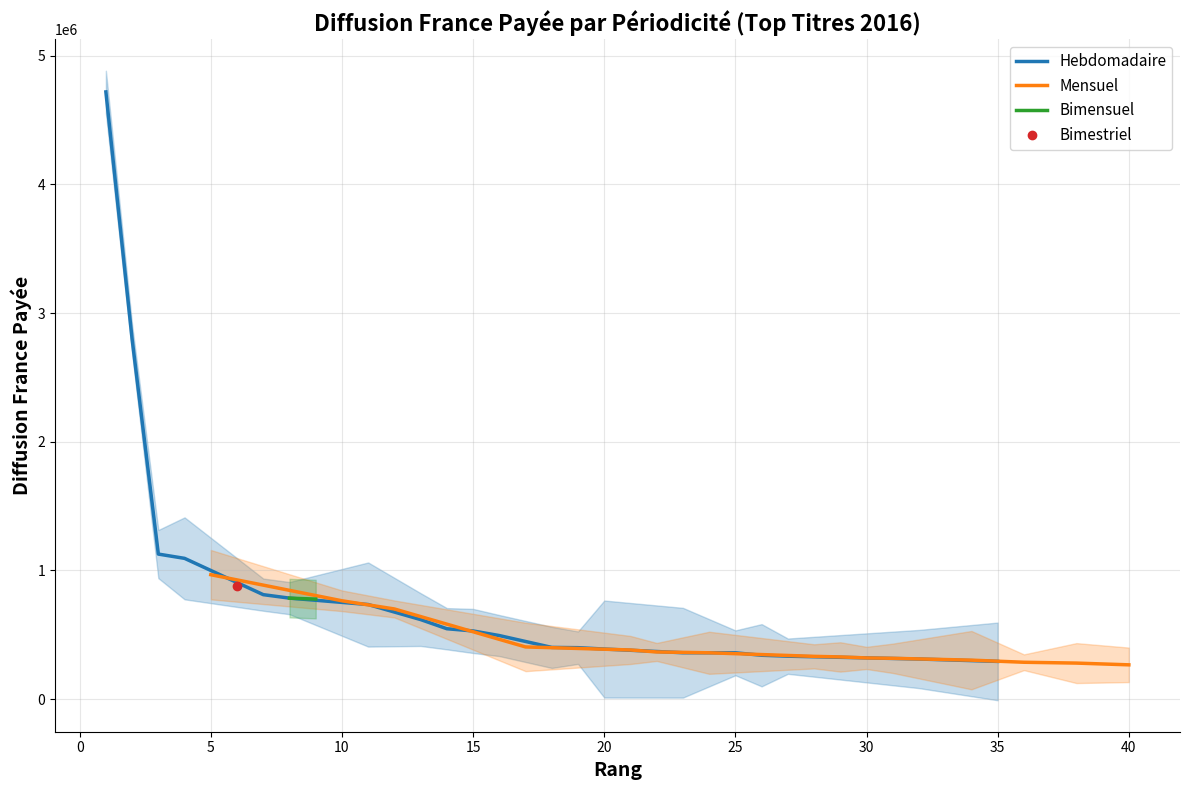

Does the chart display data point markers on the line(s)?

No